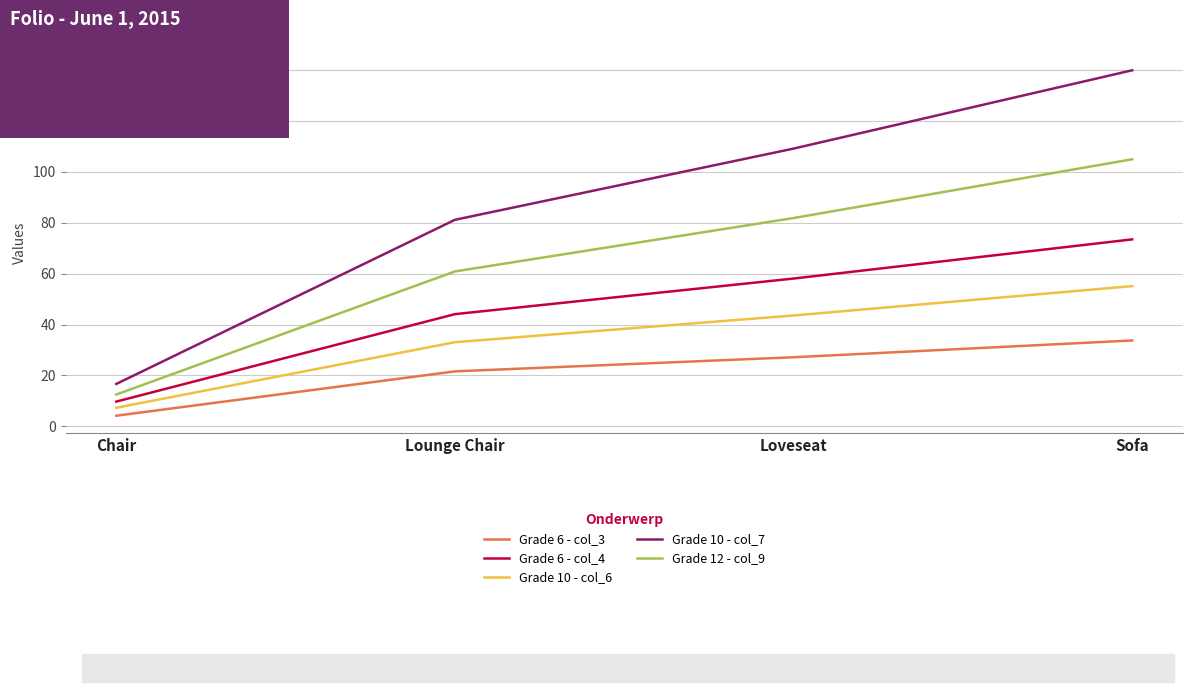

Rank the series by their maximum value, from highest to lowest.

Grade 10 - col_7, Grade 12 - col_9, Grade 6 - col_4, Grade 10 - col_6, Grade 6 - col_3